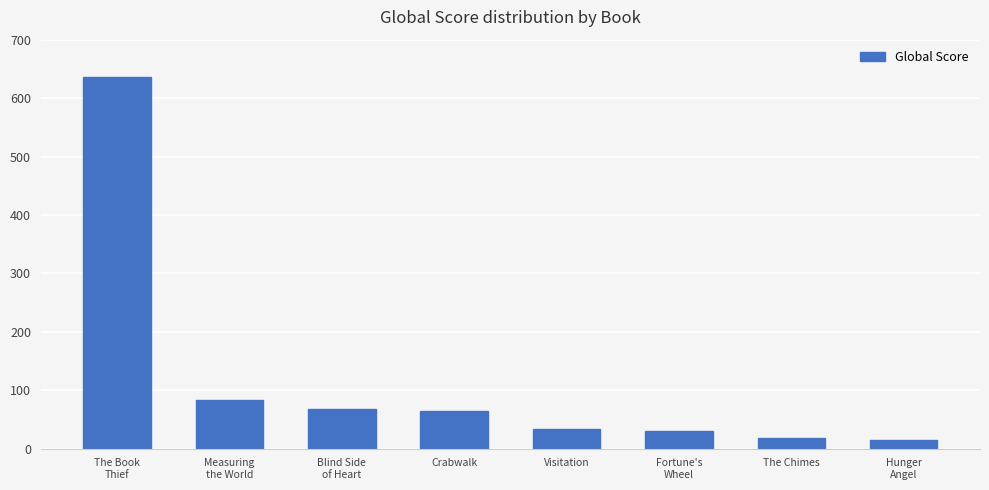

The value at Blind Side
of Heart is 26. True or false?

False